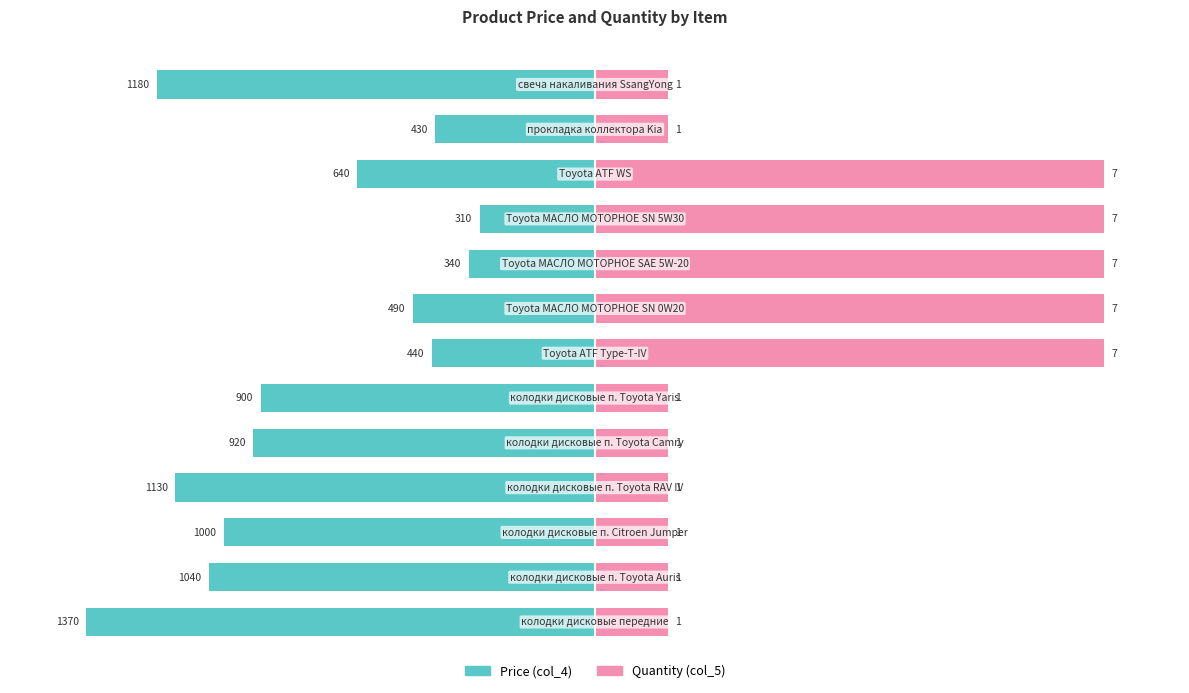

How many categories are shown in the chart?

13